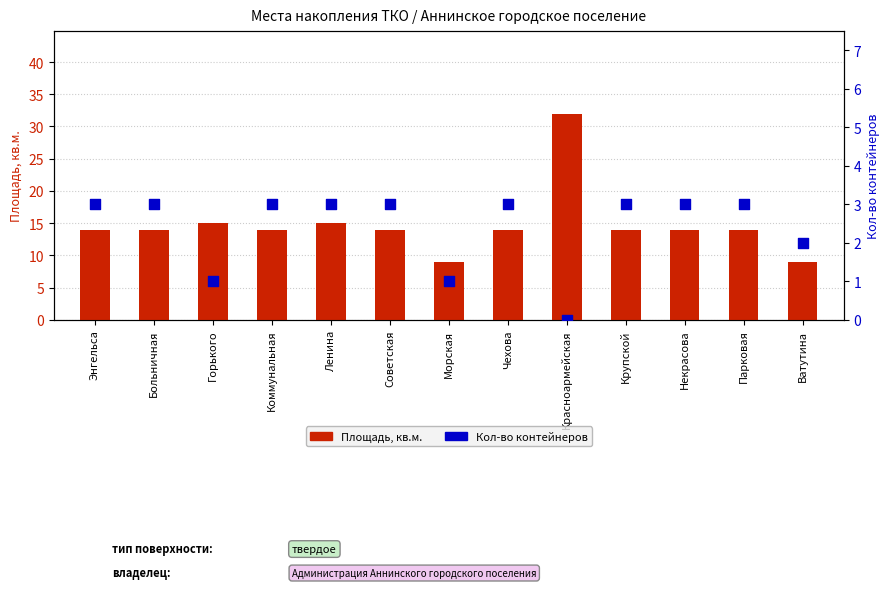

Which series has the largest Y range (max minus min)?

Площадь, кв.м.